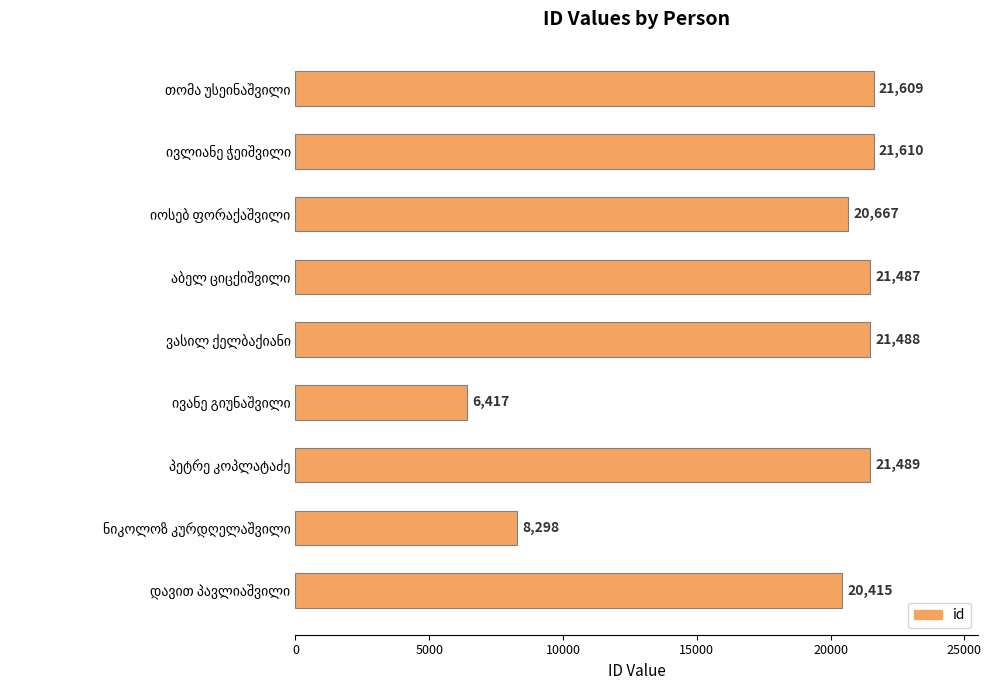

What is the greatest value displayed?

21610